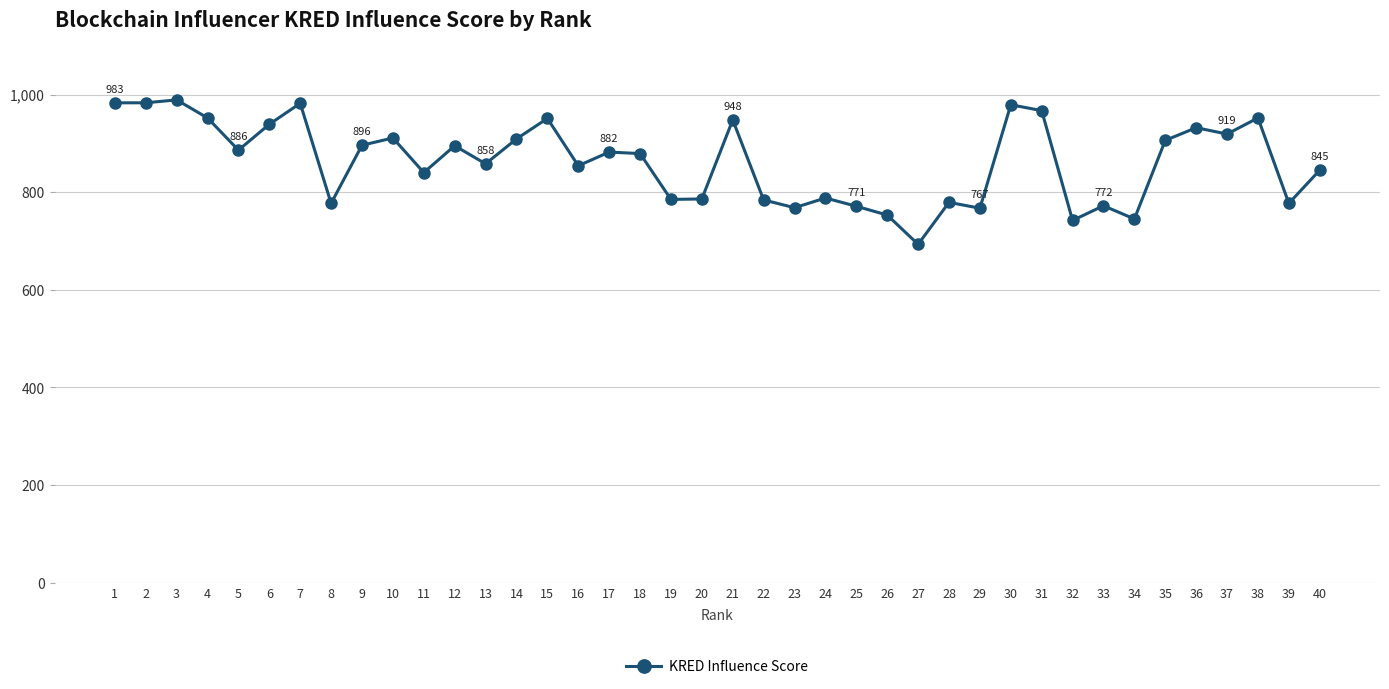

What is the difference between the values at 13 and 14?

51